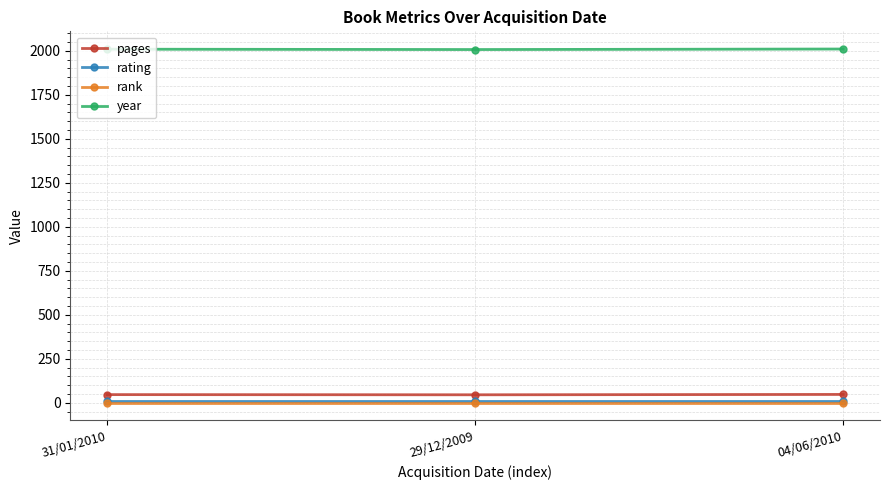

What is the difference between the highest and lowest values at 04/06/2010?

2009